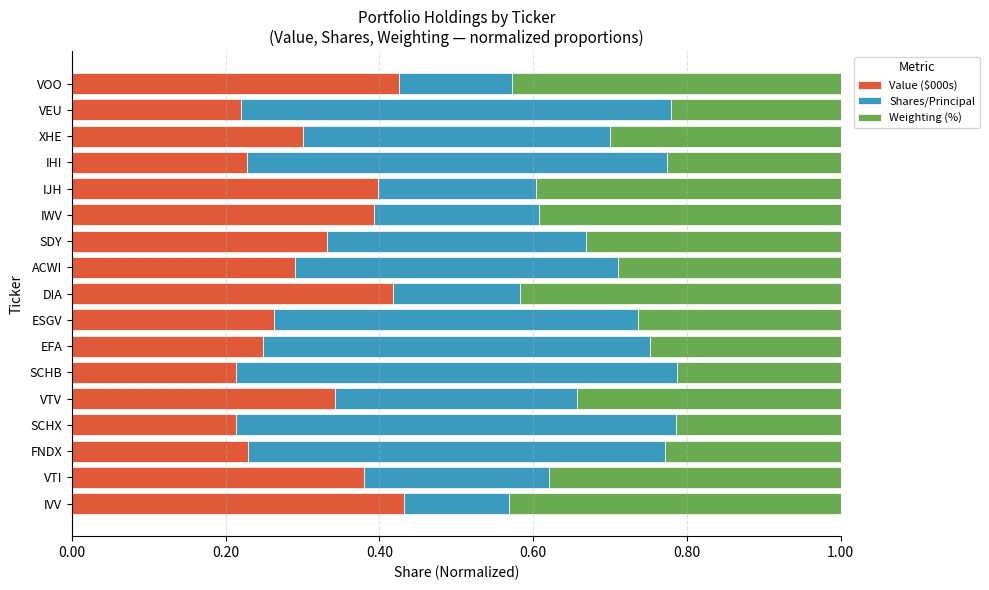

How many Value ($000s) values are between 0 and 1?

17